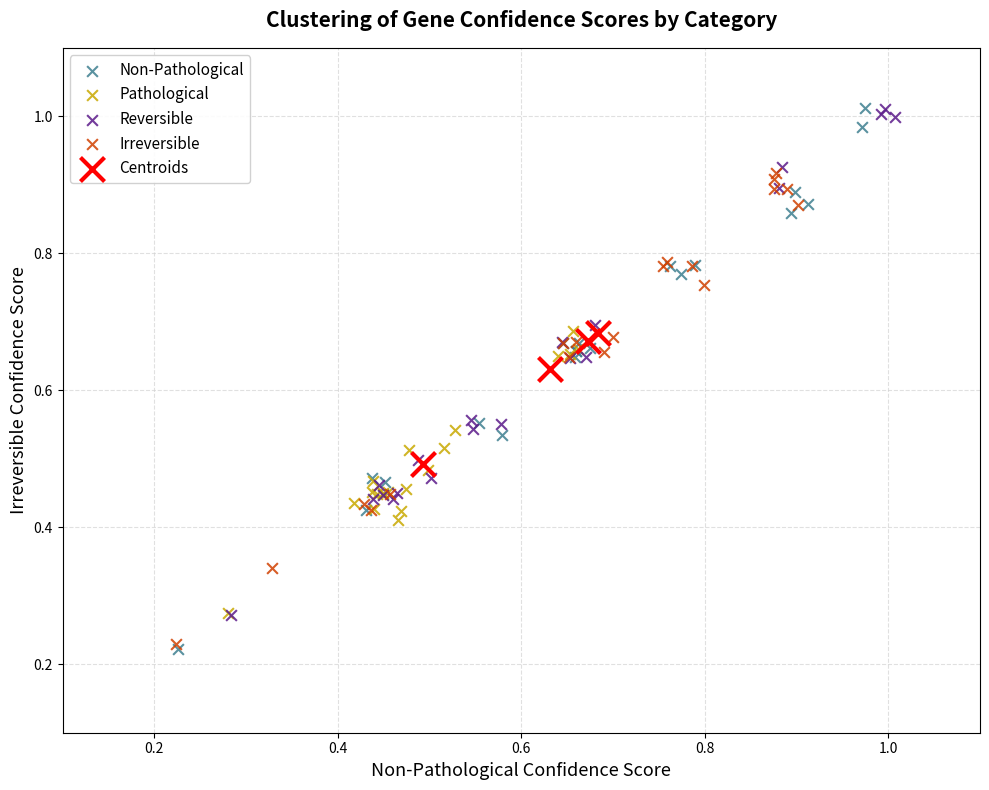

Which series has the widest spread of Y values?

Non-Pathological